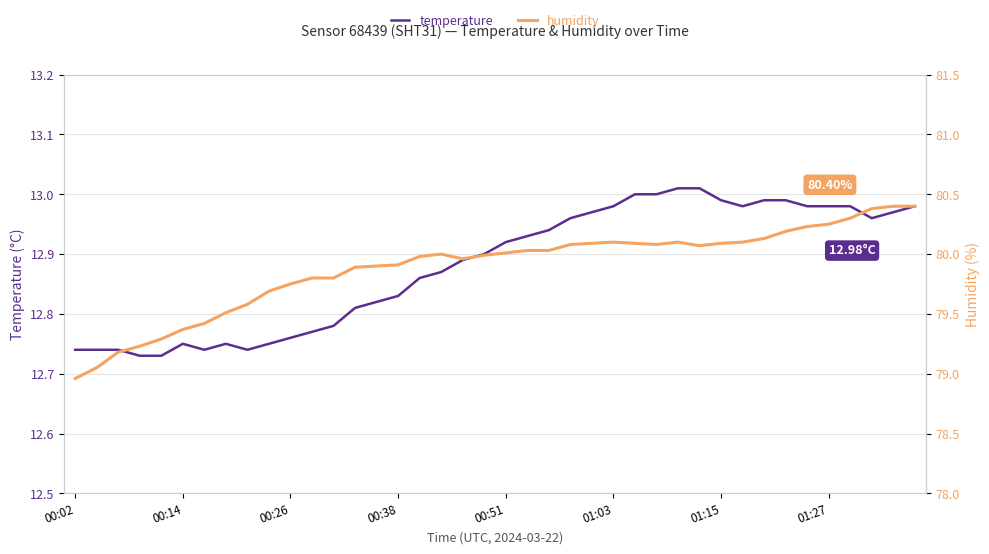

Where is the first local minimum for humidity?

18